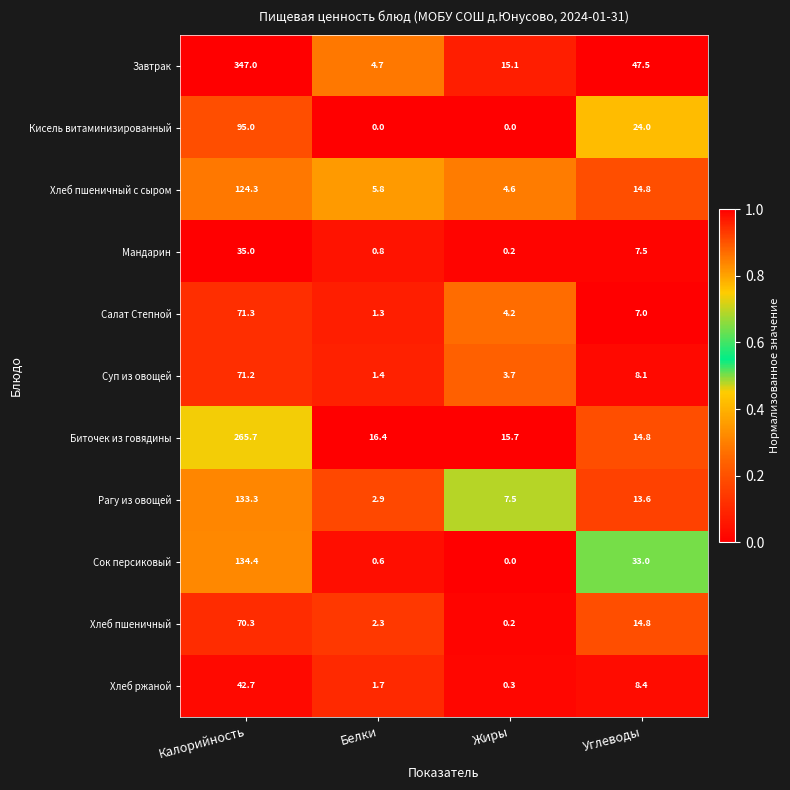

Which series changed the most between Калорийность and Белки?

Завтрак